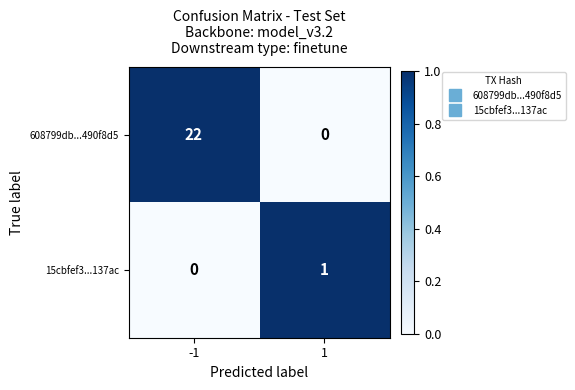

Which series changed the most between -1 and 1?

608799db...490f8d5